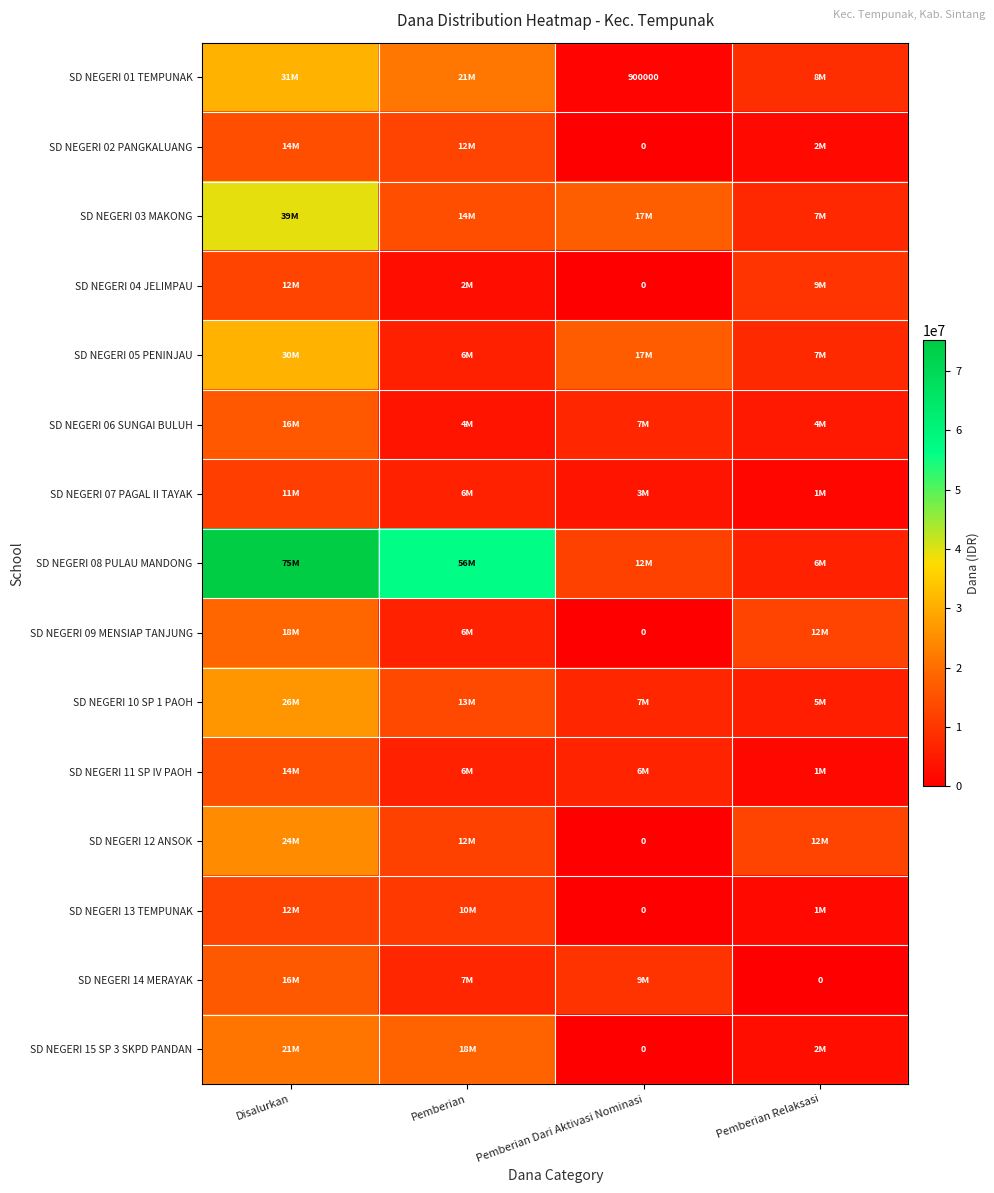

Which series has the largest range (max minus min)?

SD NEGERI 08 PULAU MANDONG